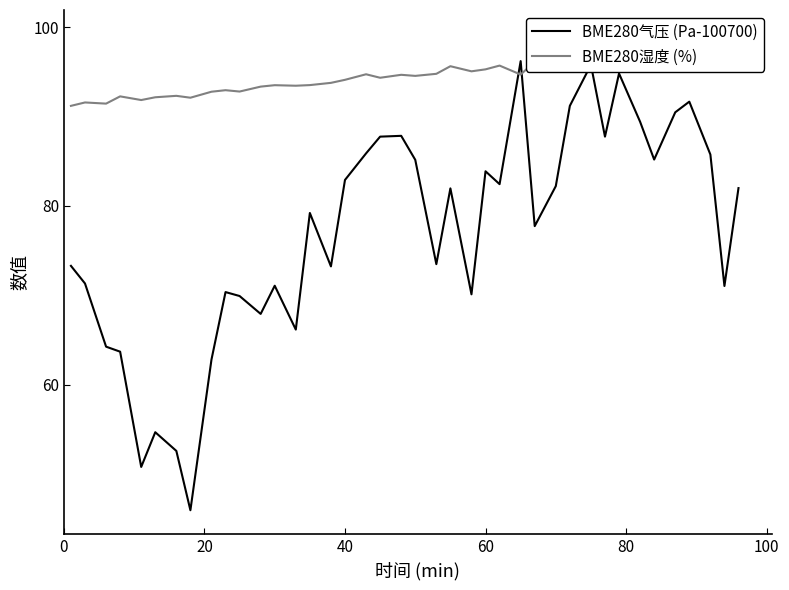

What is the highest value of the BME280气压 (Pa-100700) series?

96.2